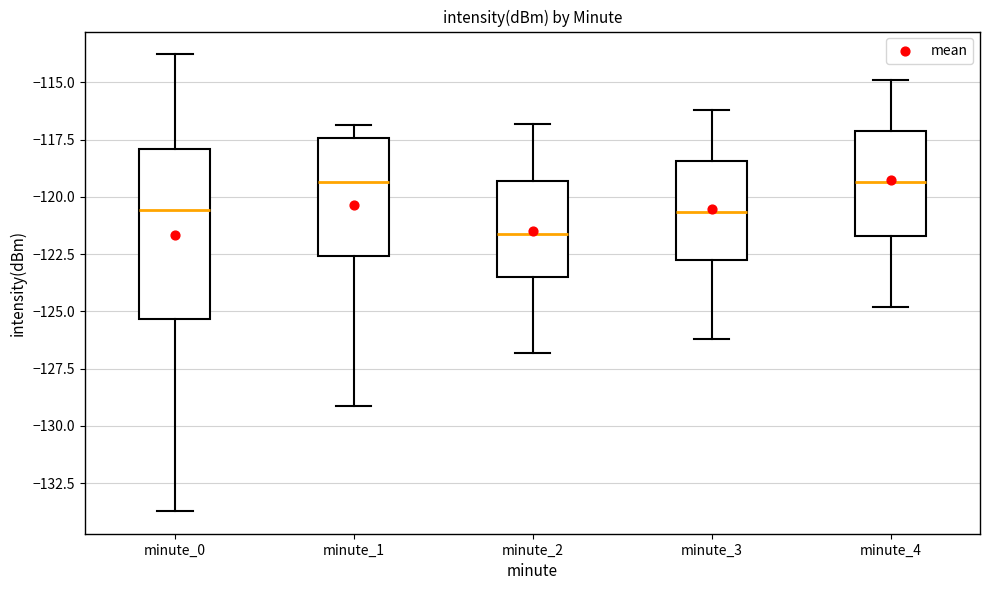

Reading left to right, transcribe this box plot: for each box, give where its median line is, the range the box spans, and where its two whiskers end, as read against the y-axis. The values are not printed on the chart, so give them approximately, as read against the axis.

minute_0: median -120.5, box -125.5 to -118.0, whiskers -133.5 to -114.0
minute_1: median -119.5, box -122.5 to -117.5, whiskers -129.0 to -117.0
minute_2: median -121.5, box -123.5 to -119.5, whiskers -127.0 to -117.0
minute_3: median -120.5, box -122.5 to -118.5, whiskers -126.0 to -116.0
minute_4: median -119.5, box -121.5 to -117.0, whiskers -125.0 to -115.0